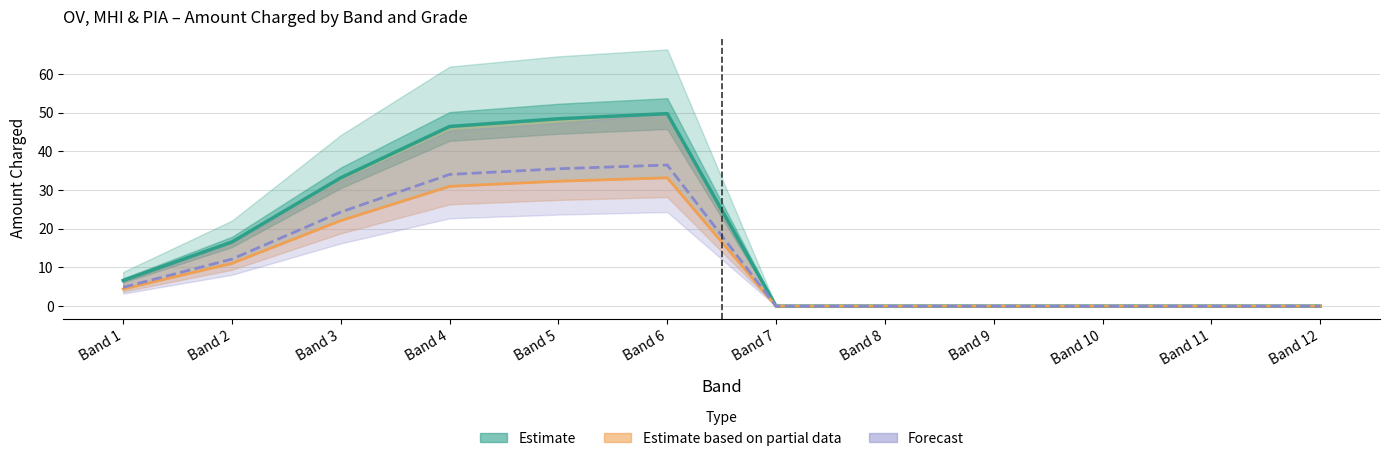

How many data points does each series have?

12